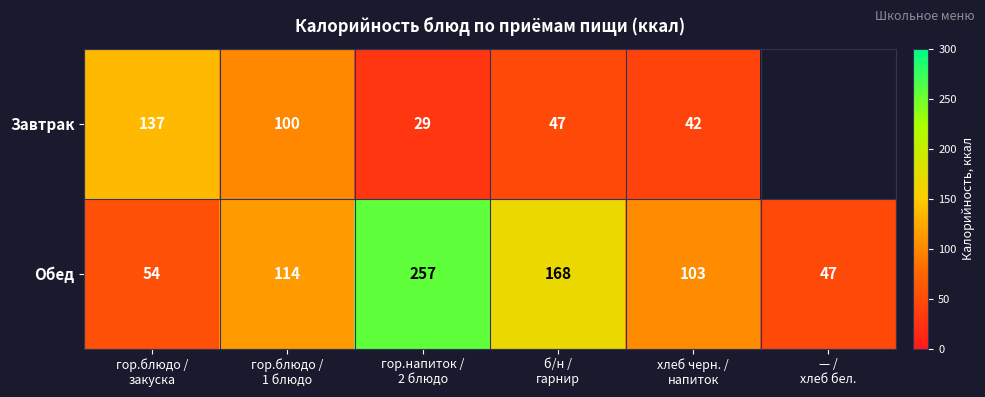

What is the highest value of the Обед series?

257